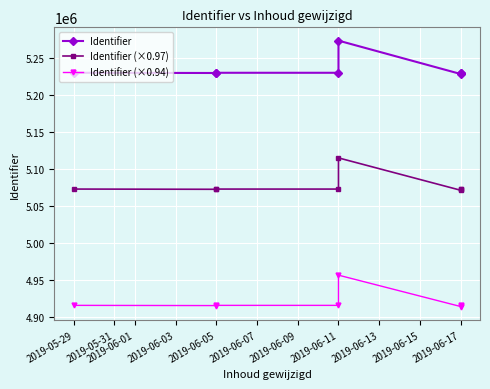

Which has a higher value, 2019-06-11 or 2019-06-17?

2019-06-11